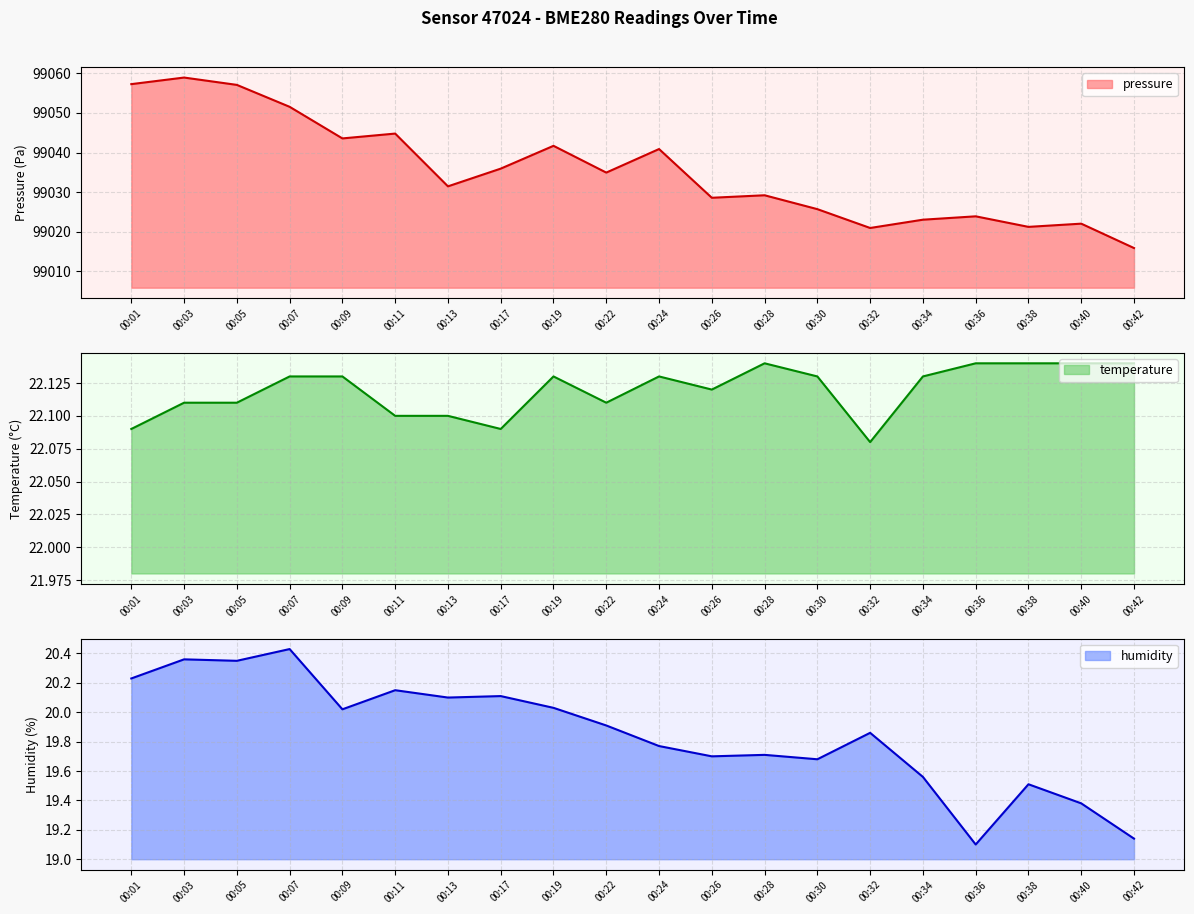

What is the difference between the highest and lowest values at 00:17?

99015.8